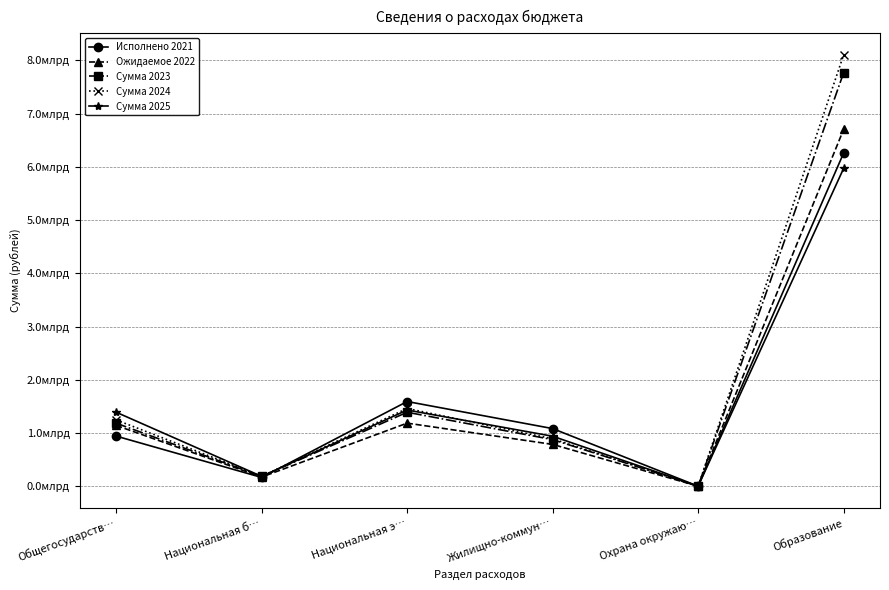

What is the label of the 4th point from the right?

Национальная э…